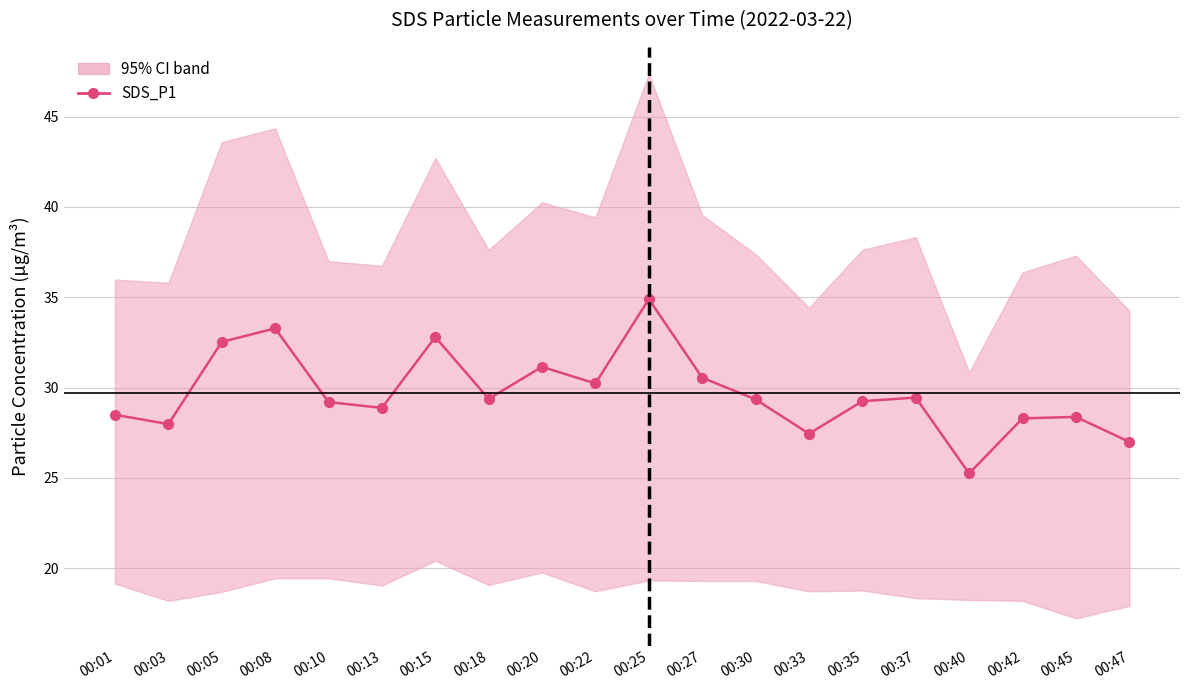

What is the difference between the maximum and minimum values?

9.6